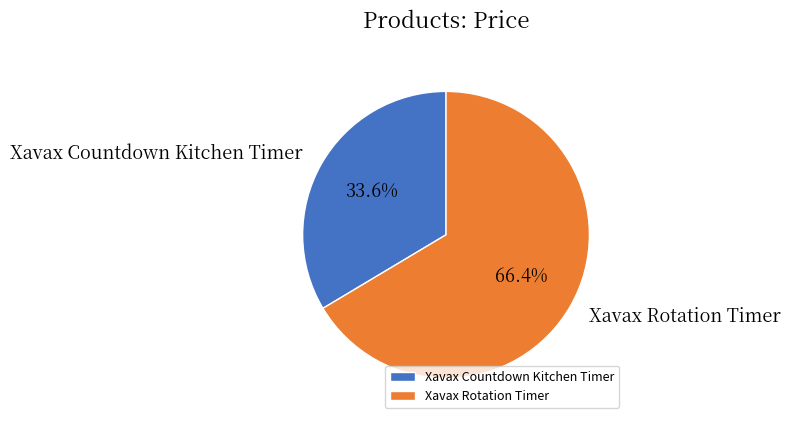

Rank the categories by value from lowest to highest.

Xavax Countdown Kitchen Timer, Xavax Rotation Timer